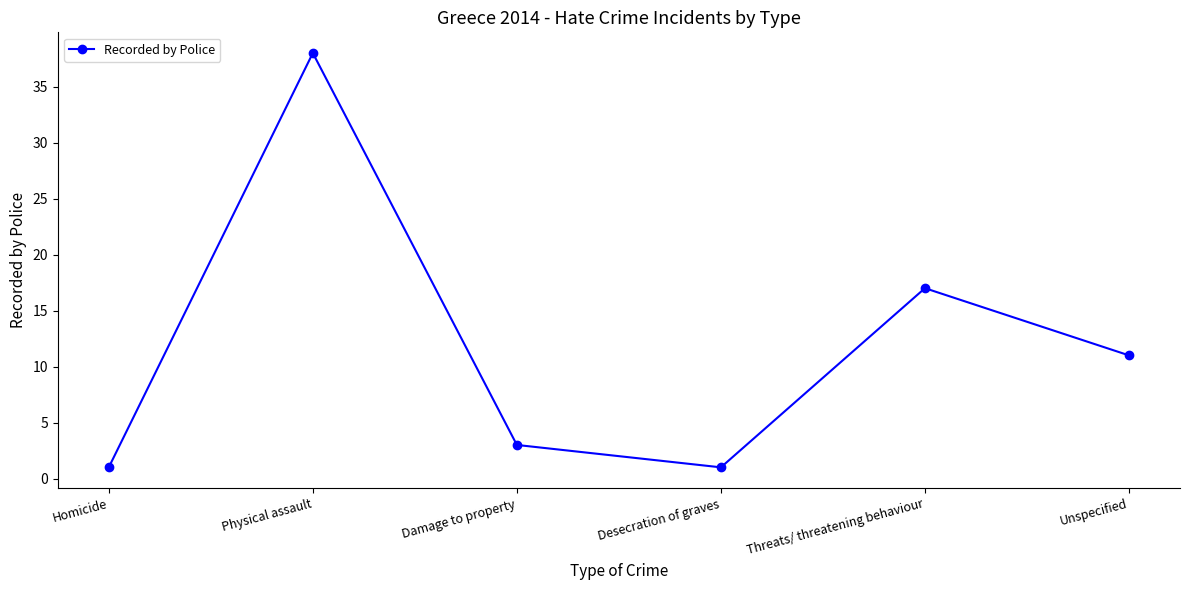

What is the difference between the maximum and minimum values?

37